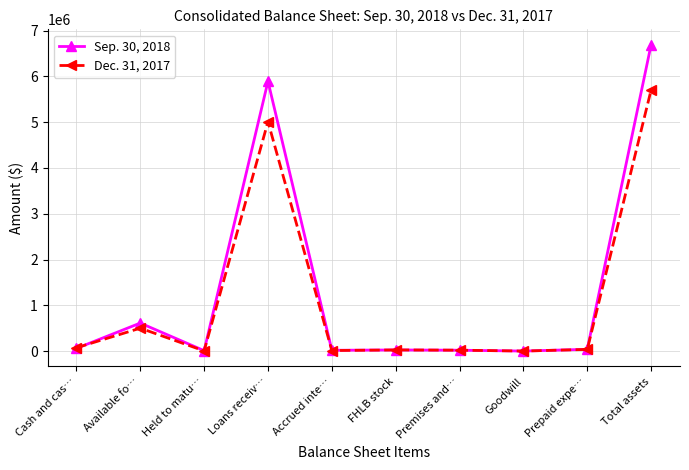

Where is the first local maximum for Sep. 30, 2018?

Available fo…